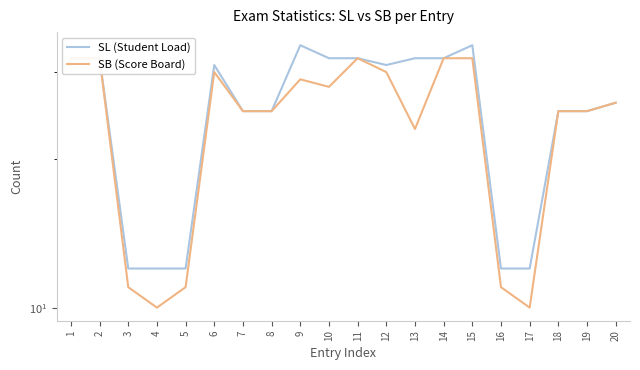

What is the greatest value displayed?

34